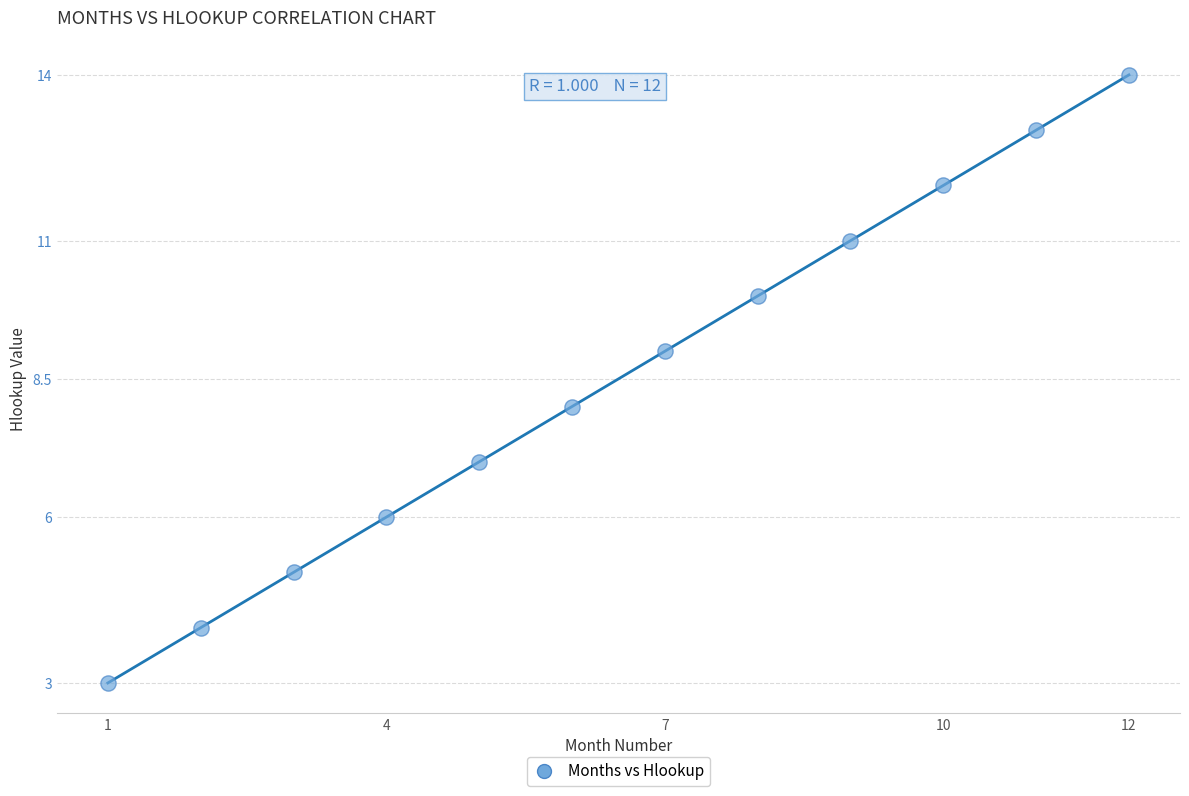

What is the range of Y values (max minus min)?

11